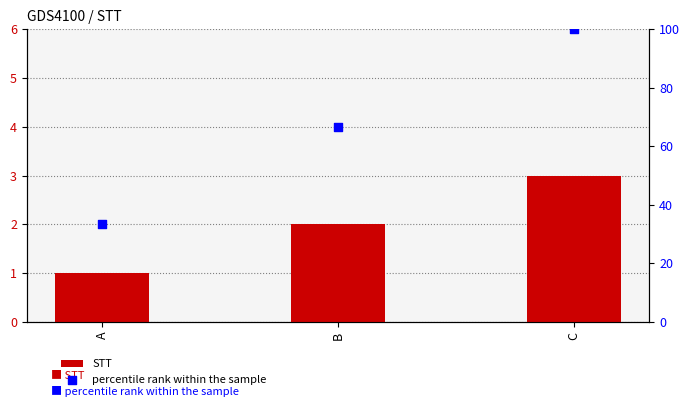

At which category is the sum across all series the highest?

C